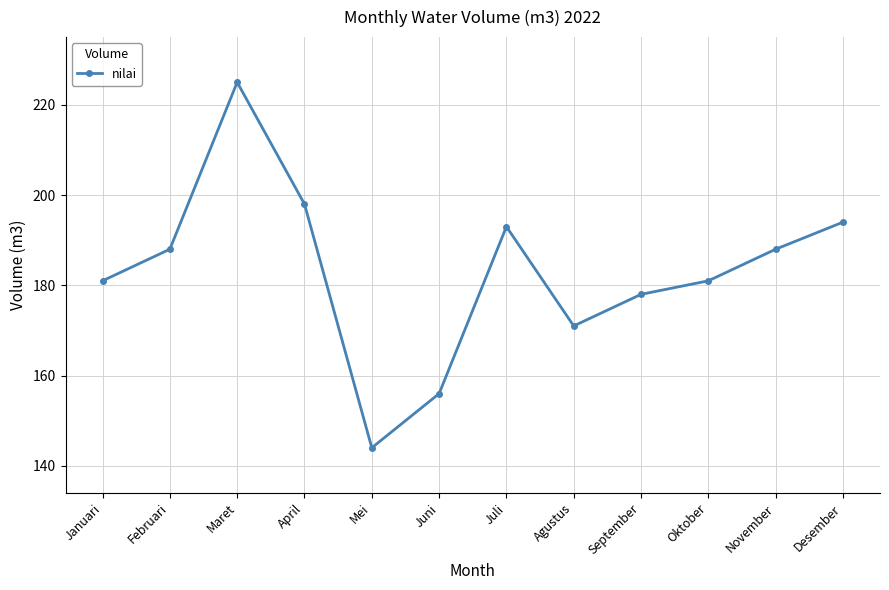

Between September and April, which is larger?

April